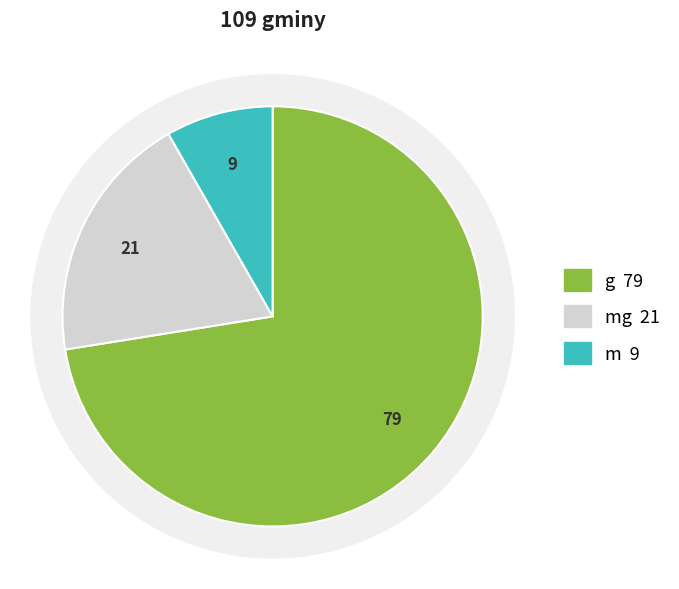

How many slices are in this pie chart?

3